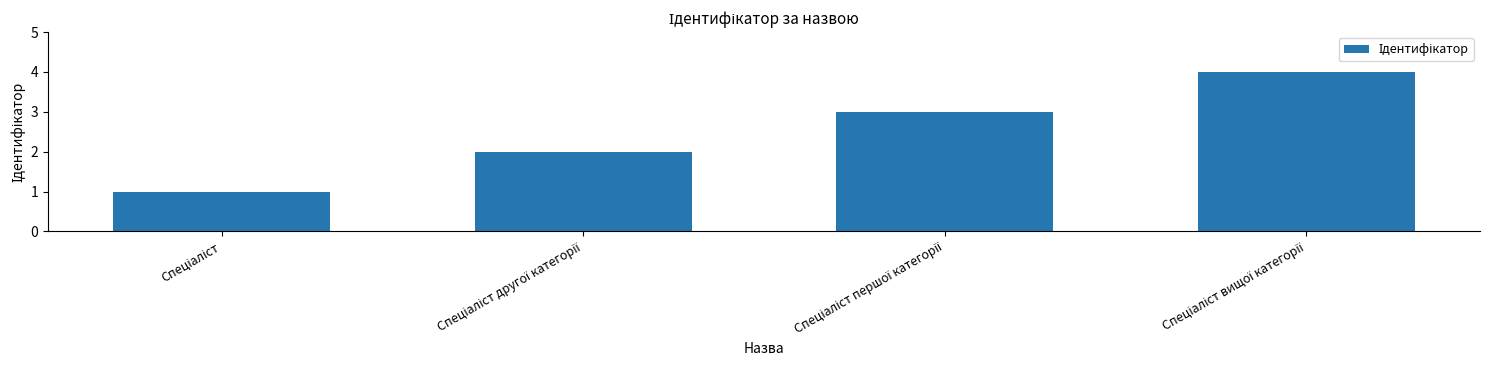

What is the difference between the maximum and minimum values?

3